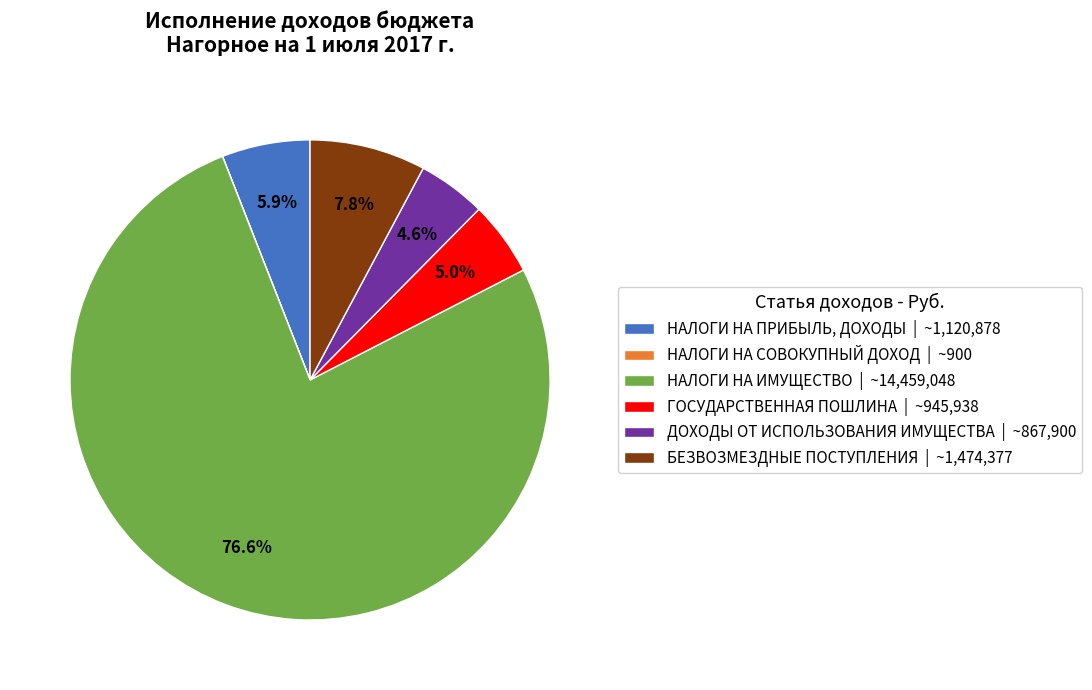

Which slice is the largest?

НАЛОГИ НА ИМУЩЕСТВО | ~14,459,048